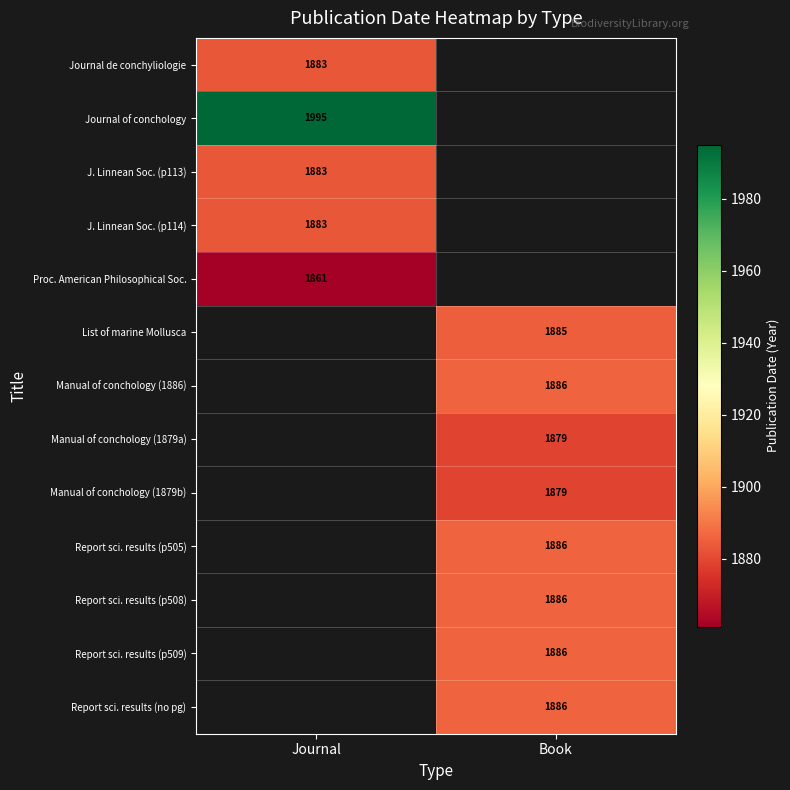

Is it true that Manual of conchology (1879a) equals 1879 at Book?

True